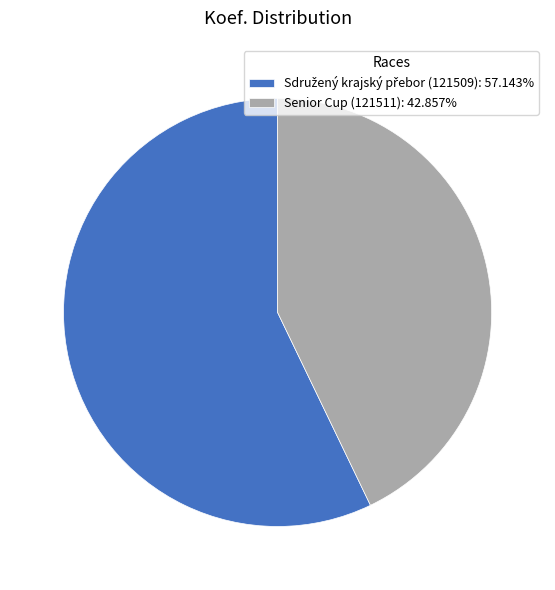

Is there any slice that represents more than half of the pie?

Yes